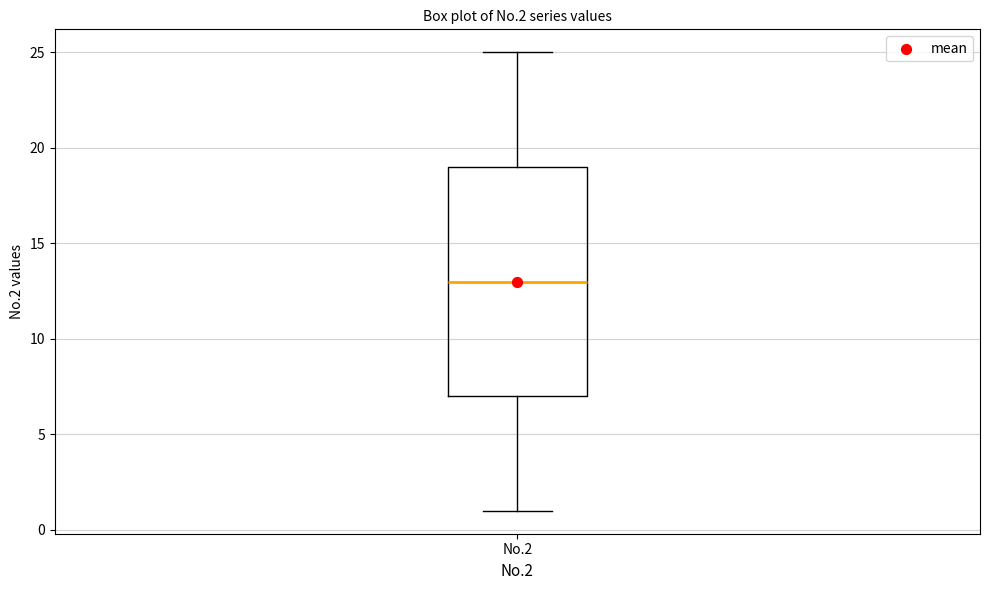

Transcribe this box plot: give where the median line is, the range the box spans, and where the two whiskers end, as read against the y-axis. The values are not printed on the chart, so give them approximately, as read against the axis.

median 13, box 7 to 19, whiskers 1 to 25